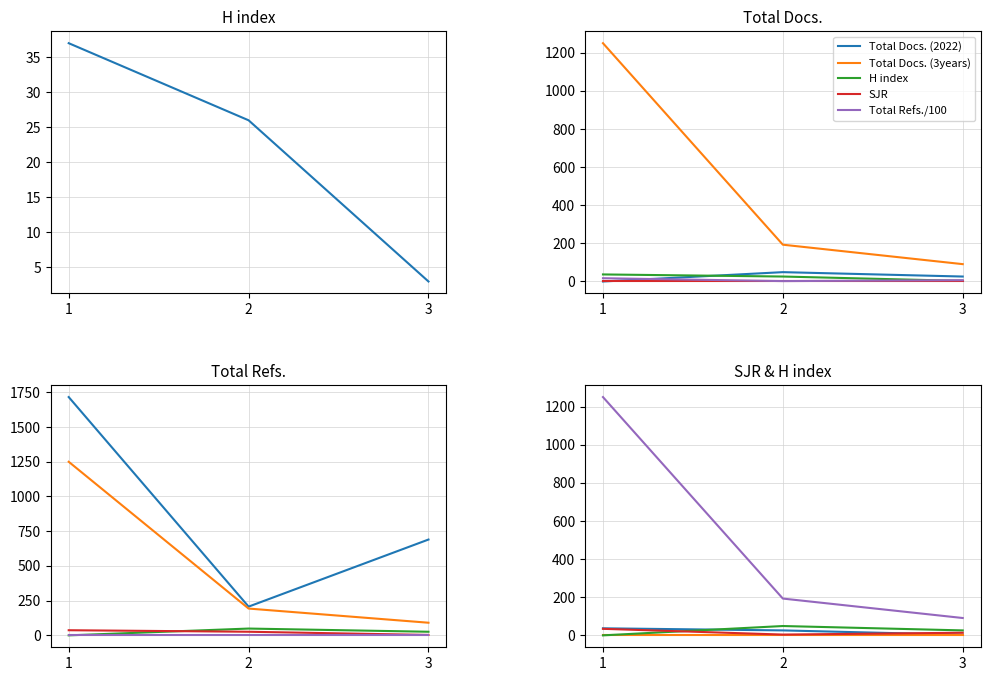

Where is Total Docs. (3years) nearest to the value 670?

2